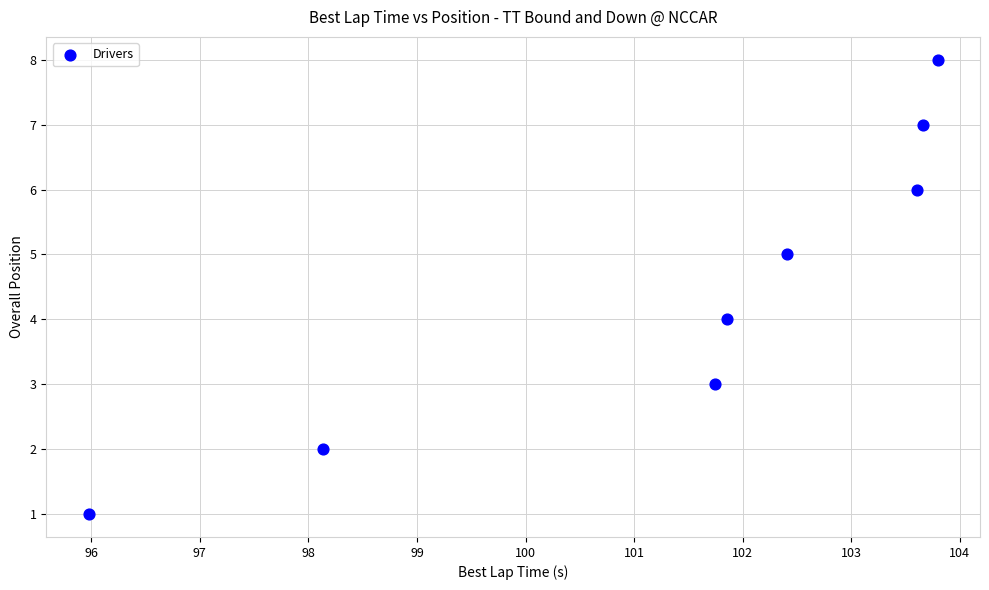

What is the range of Y values (max minus min)?

7